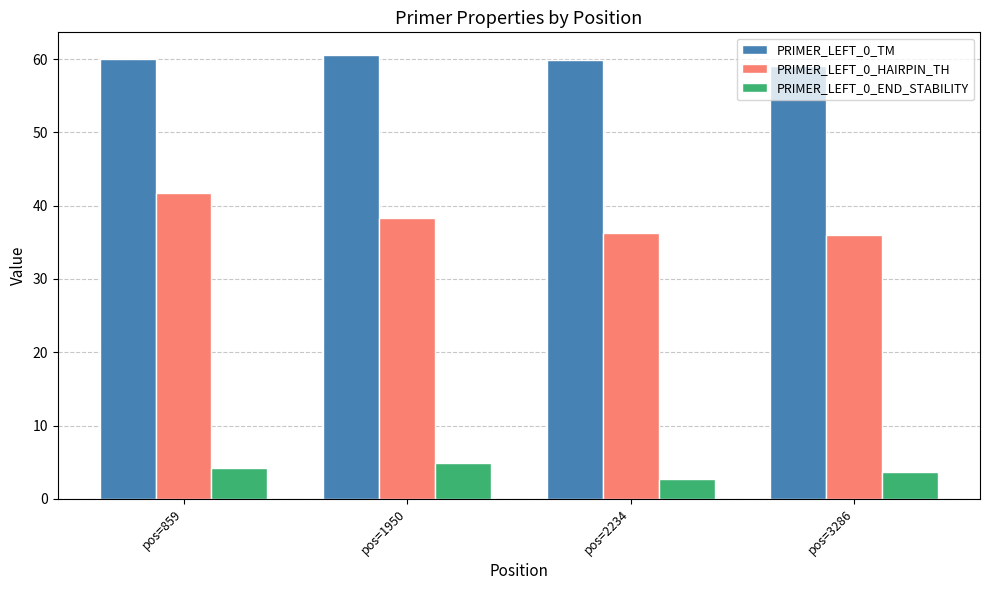

What is the total value across all series at pos=859?

105.9